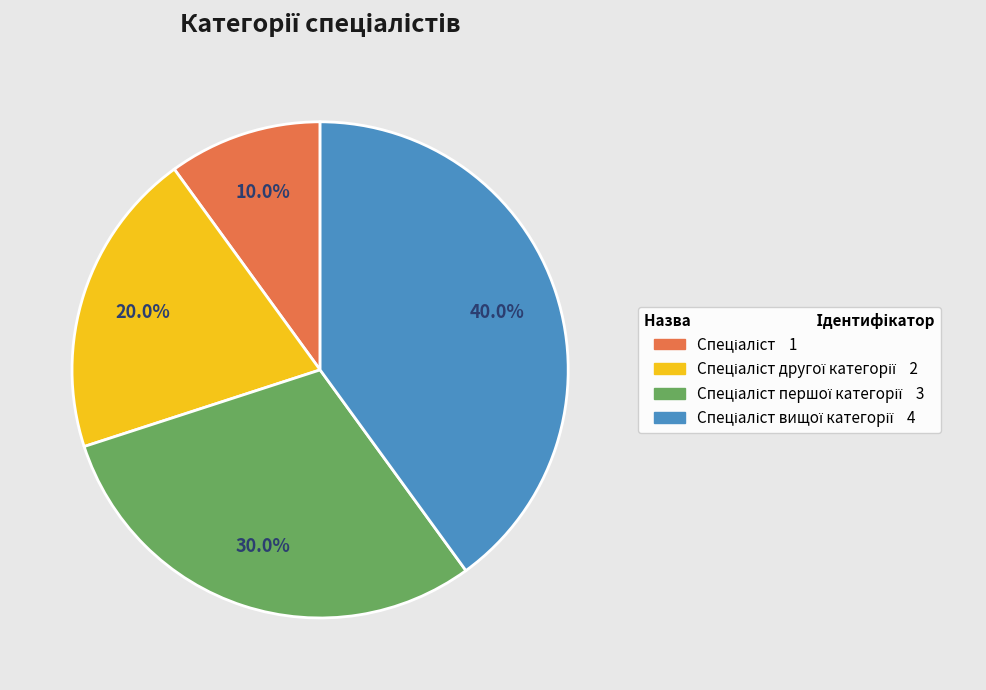

Is there any slice that represents more than half of the pie?

No